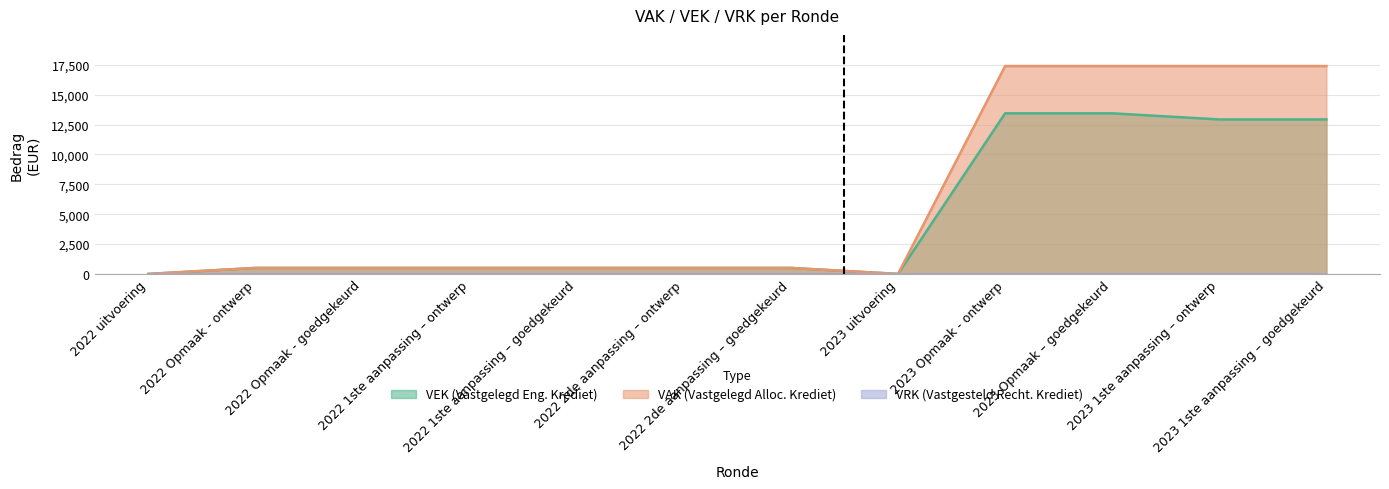

How many lines are shown in the chart?

3